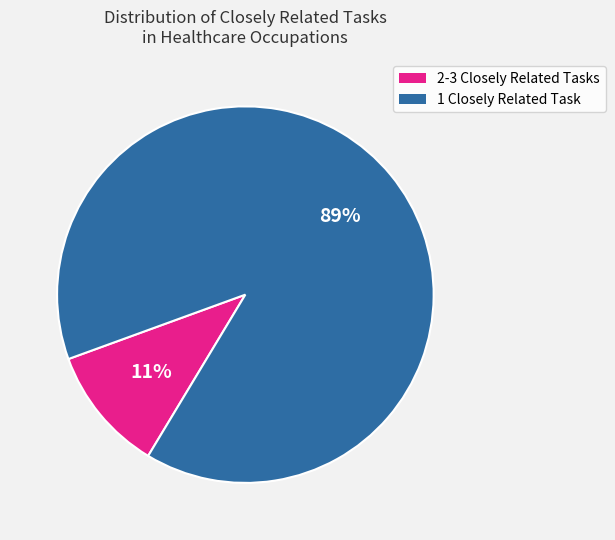

To the nearest percent, what is the average slice percentage?

50%